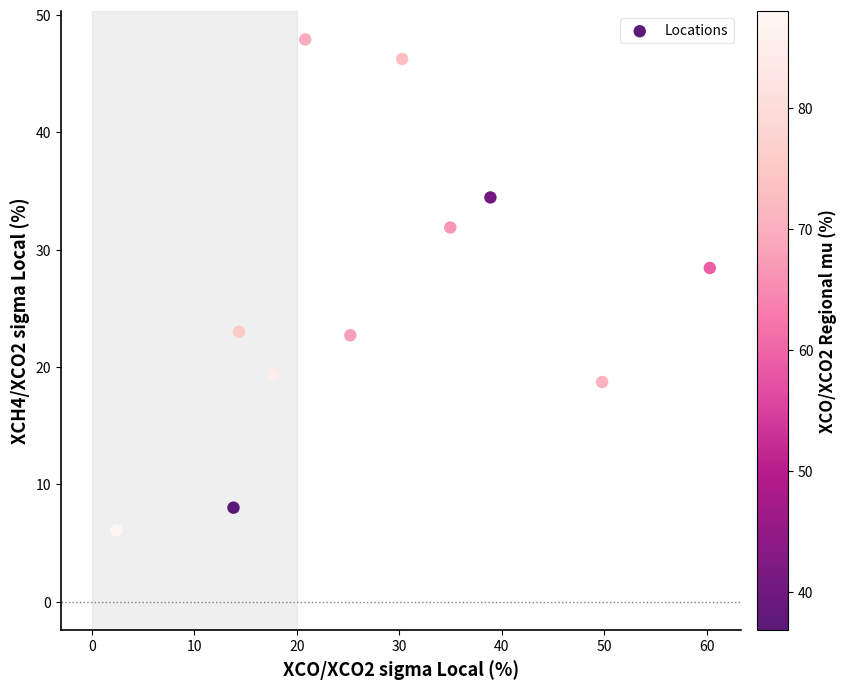

What is the average Y value?

26.1